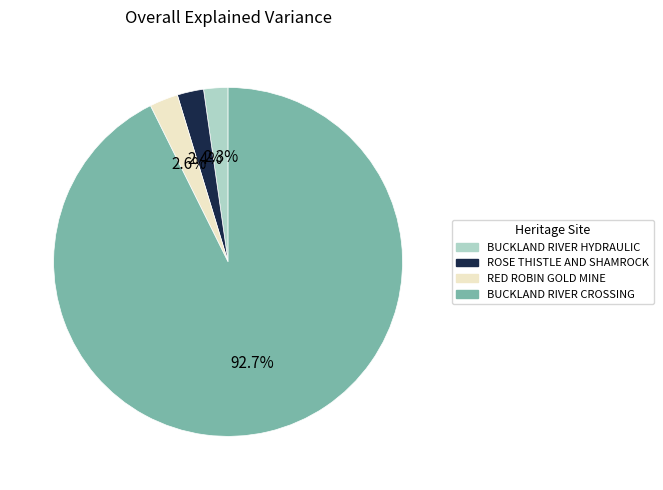

Is there any slice that represents more than half of the pie?

Yes